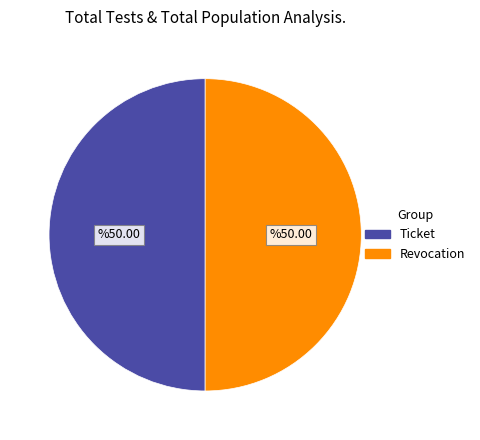

How many segments does this pie chart have?

2